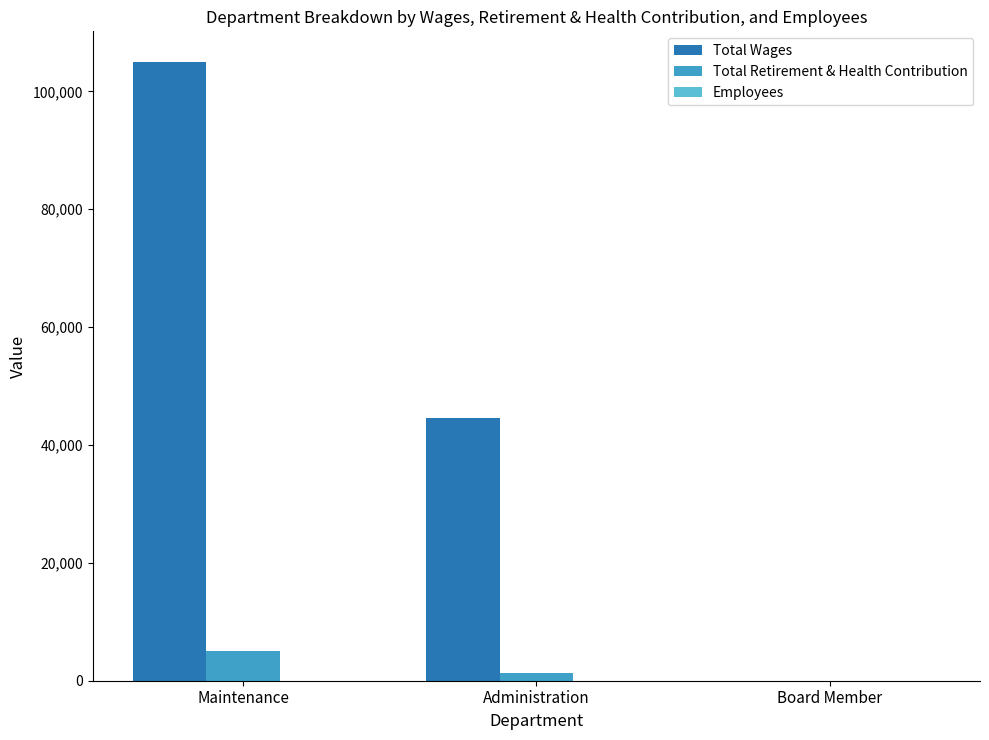

Does the chart contain stacked bars?

No